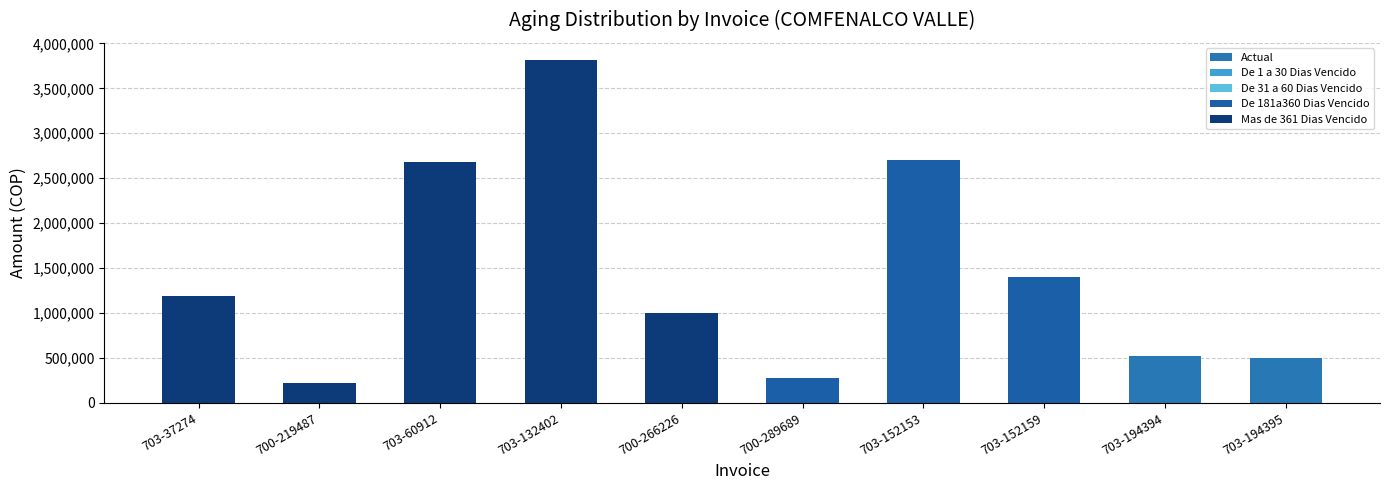

Does the chart contain stacked bars?

Yes